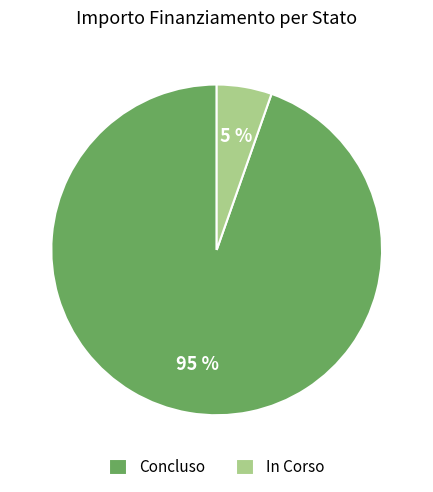

True or false: Concluso accounts for 95% of the total.

True